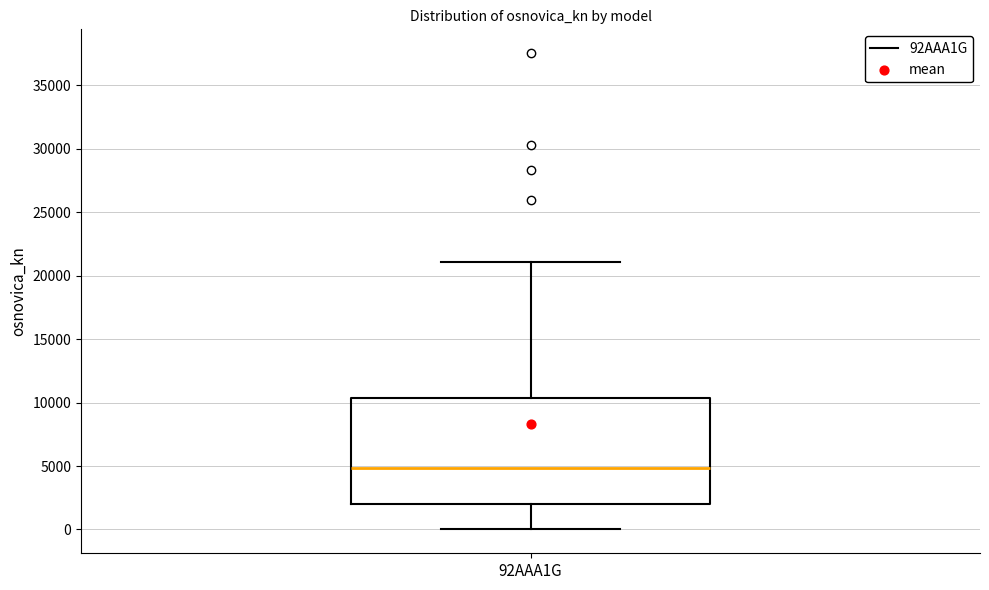

Read this box plot against the y-axis: the position of the median line, the range covered by the box, and the ends of both whiskers. The values are not printed on the chart, so give them approximately, as read against the axis.

median 5000, box 2000 to 10500, whiskers 0 to 21000